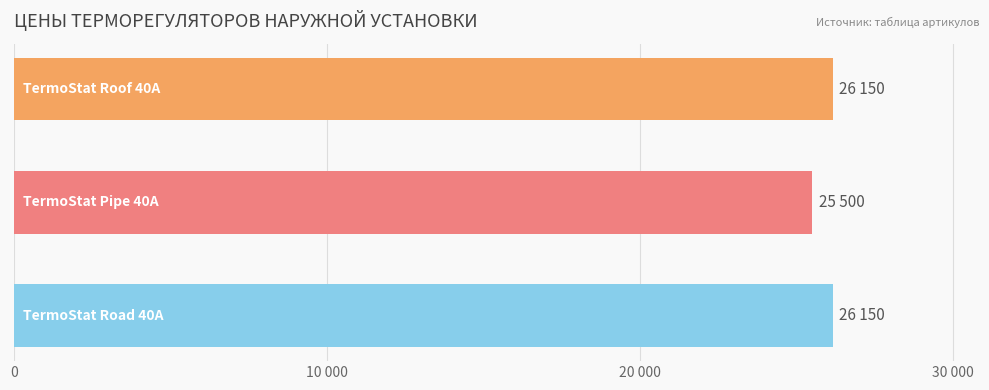

Does the chart contain any negative values?

No